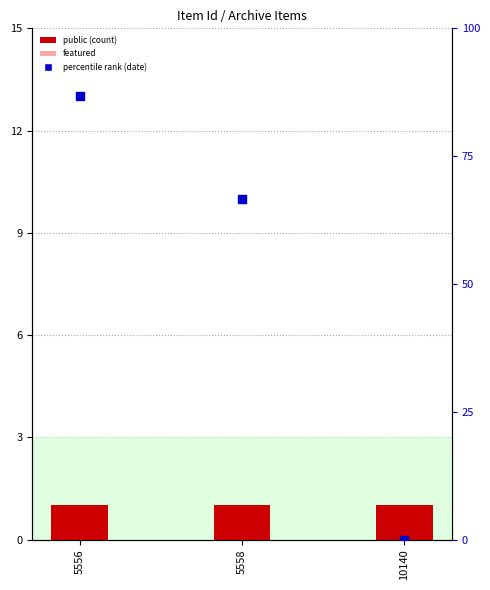

Which series has the largest Y range (max minus min)?

percentile rank (date-based)